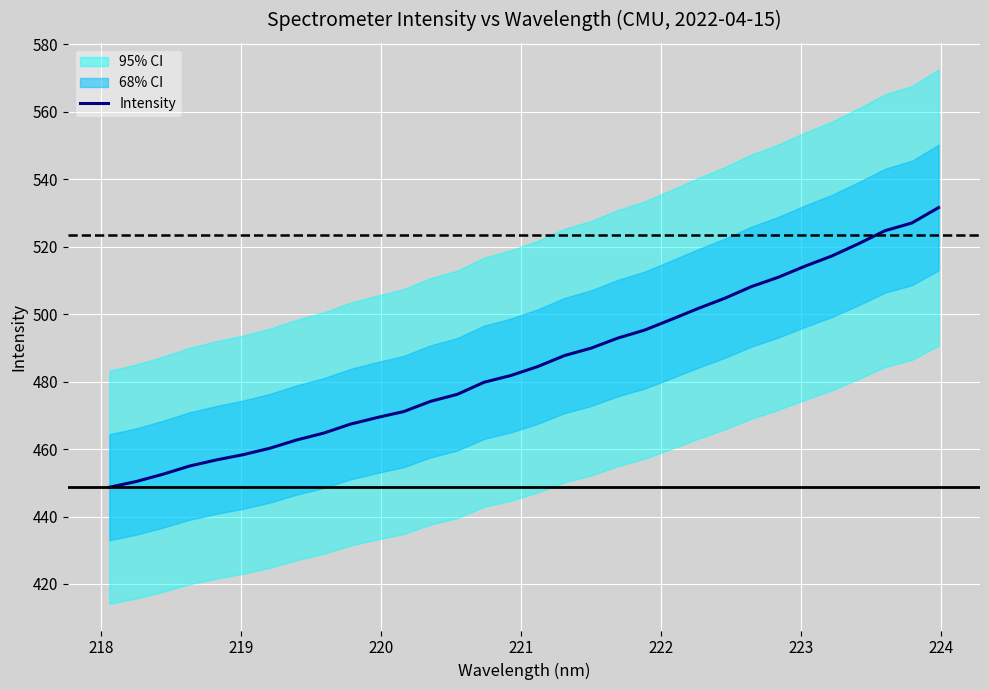

What is the highest value of the Intensity series?

531.6